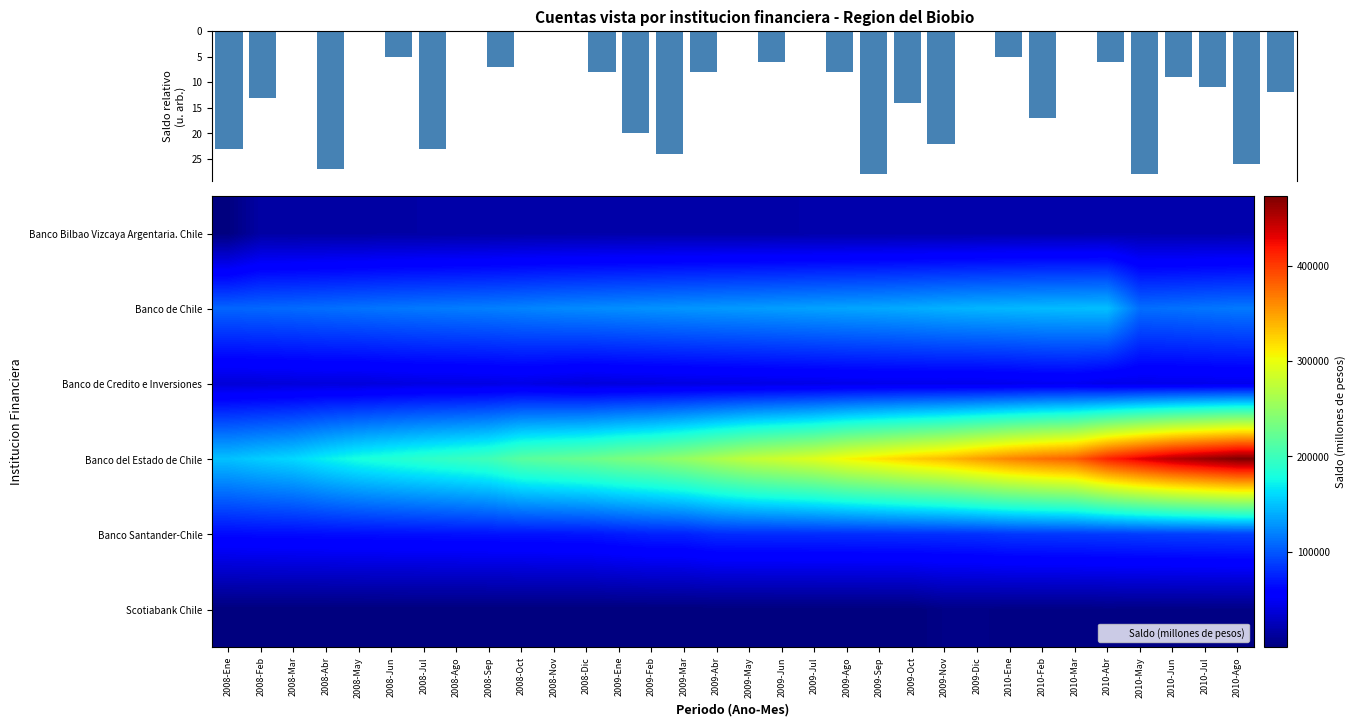

What is the approximate value of Banco del Estado de Chile at 2009-Ene, to the nearest 10?

234280